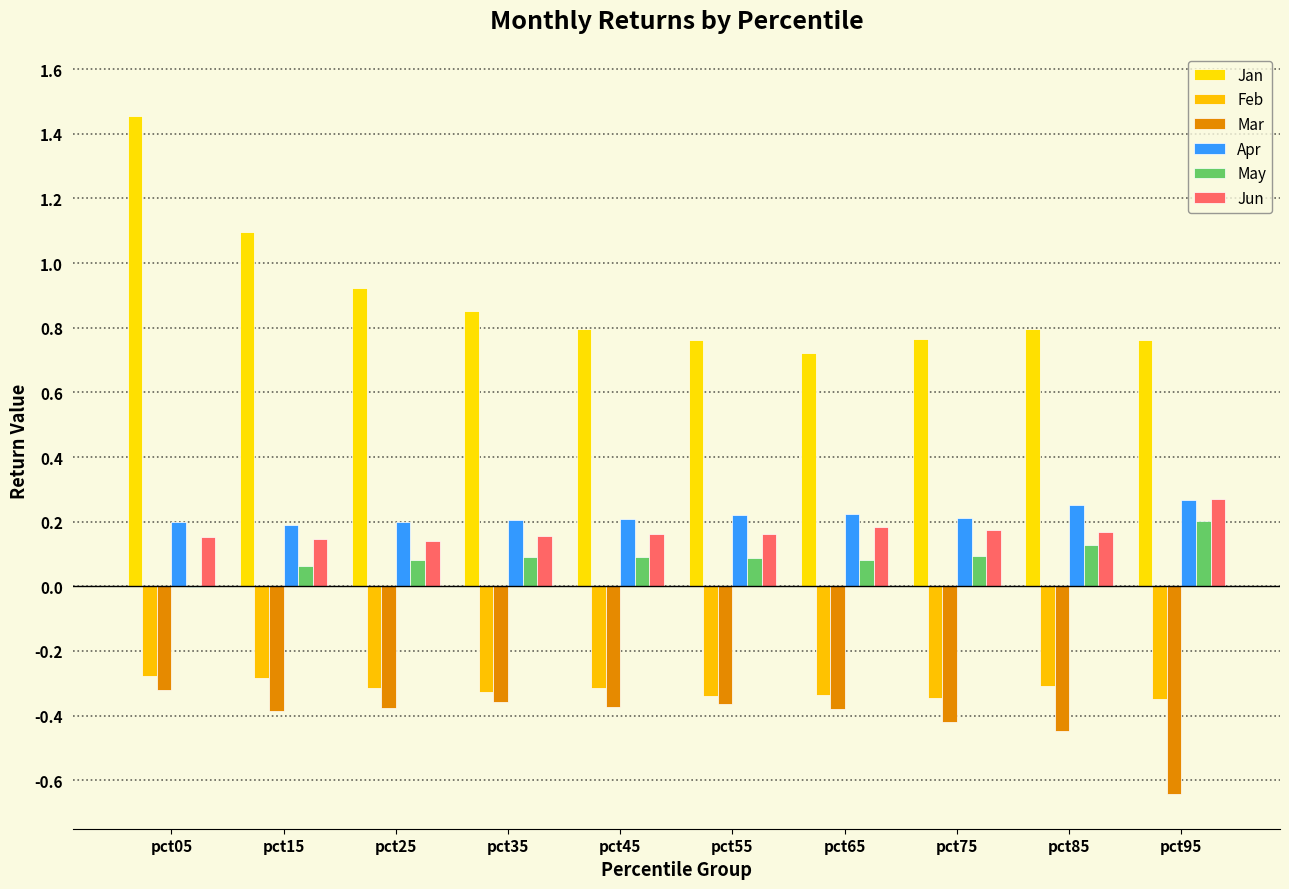

The value of Apr at pct55 is 0.2. True or false?

True